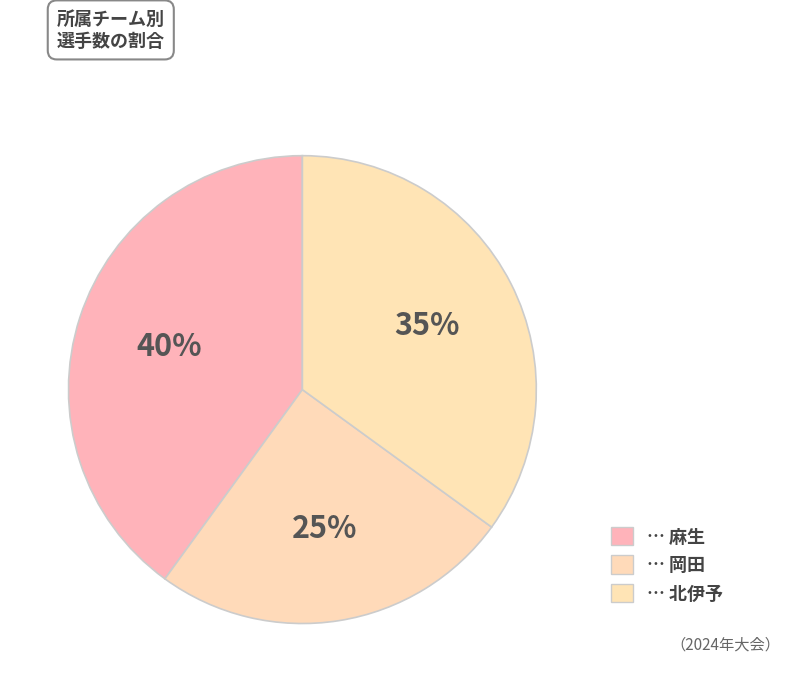

Does any single category account for the majority?

No